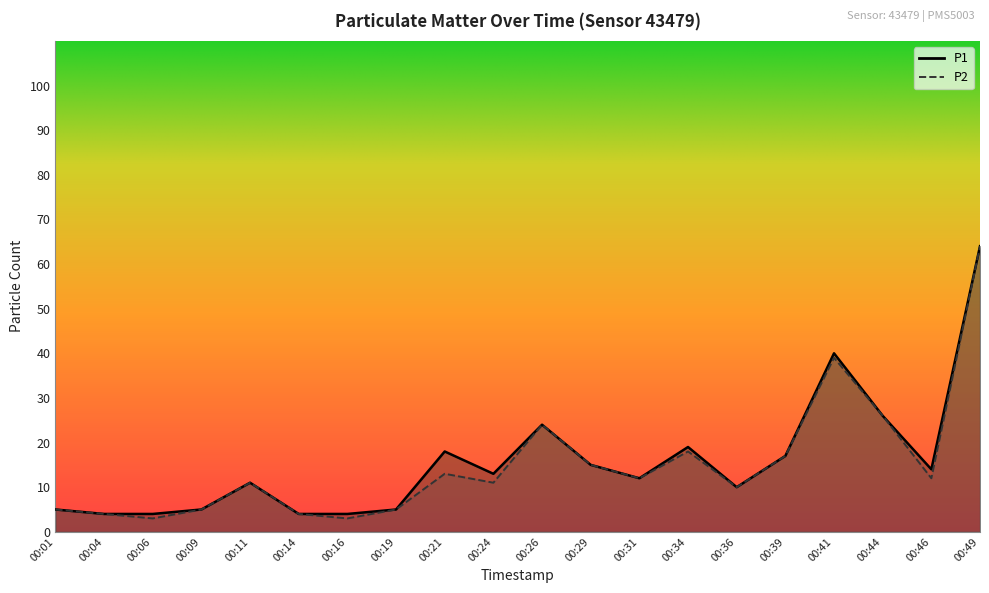

What is the value of the P1 point at the 18th from the left?

26